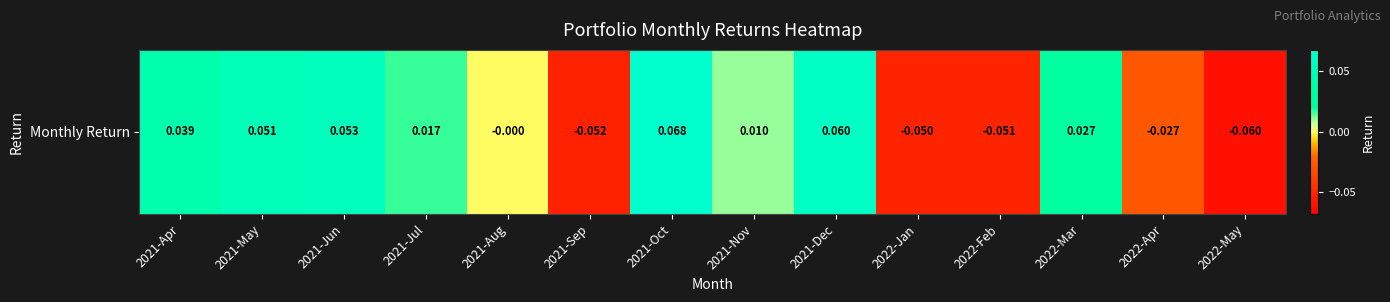

What is the sum of all values?

0.1